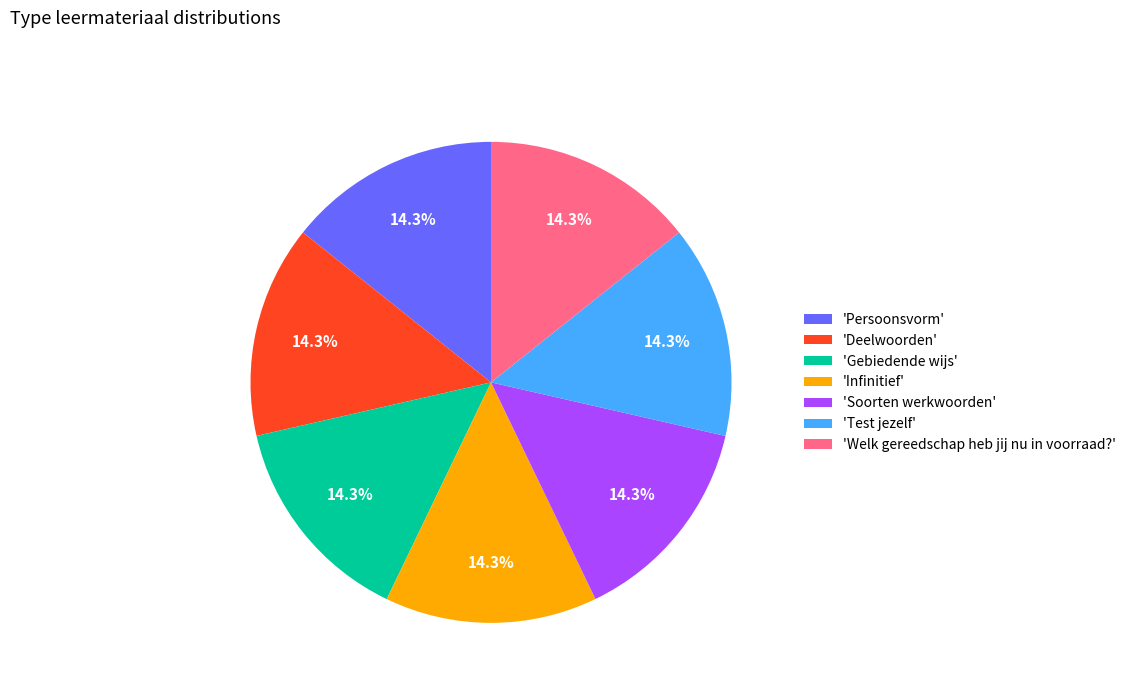

Combined, what portion of the pie is 'Welk gereedschap heb jij nu in voorraad?' and 'Soorten werkwoorden'?

28.6%